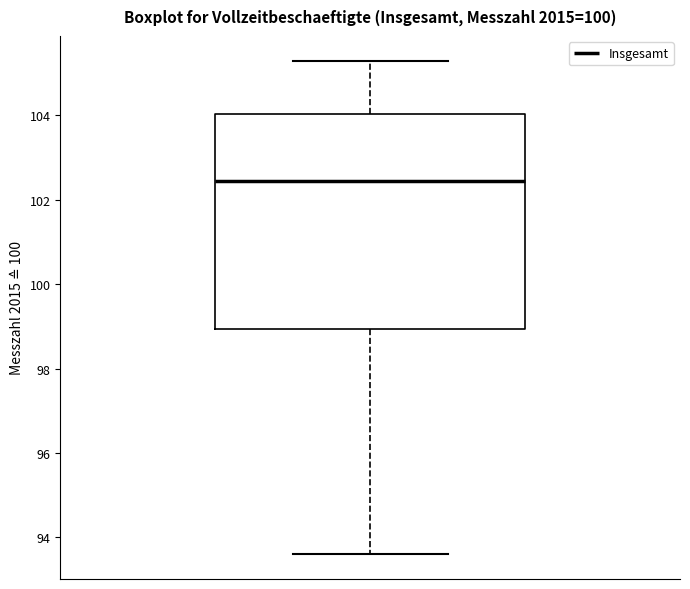

Where does the median line of the box sit on the y-axis? The values are not printed on the chart, so give them approximately, as read against the axis.

102.4